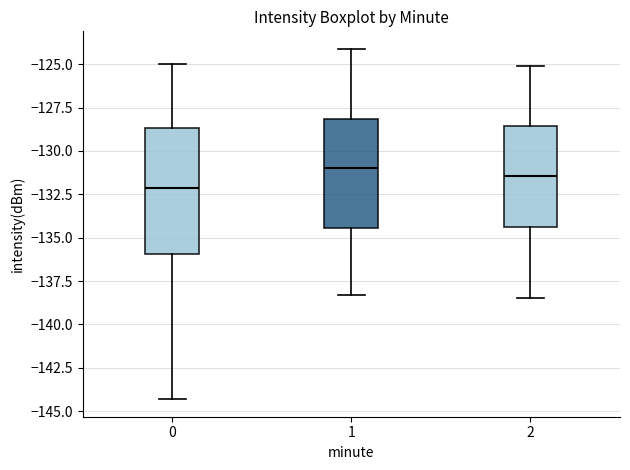

Which box has the lowest median line?

0